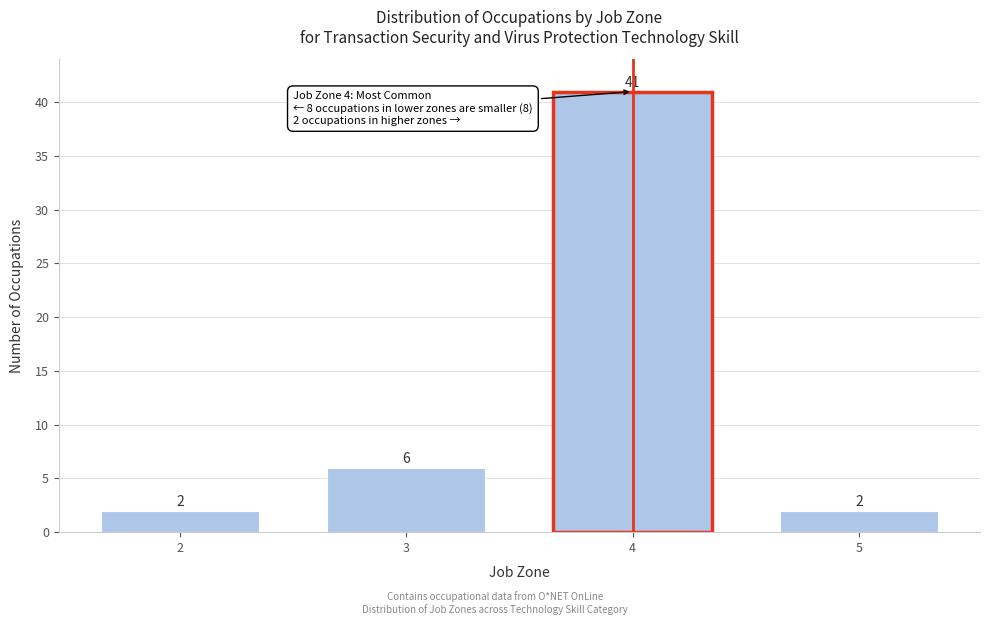

Reading left to right, list all the values displayed in this chart.

2=2	3=6	4=41	5=2